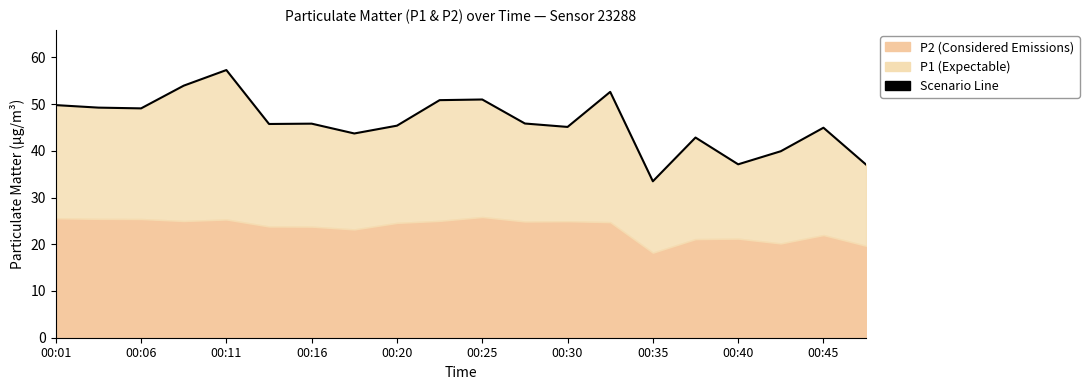

How many data points are less than 45?

7